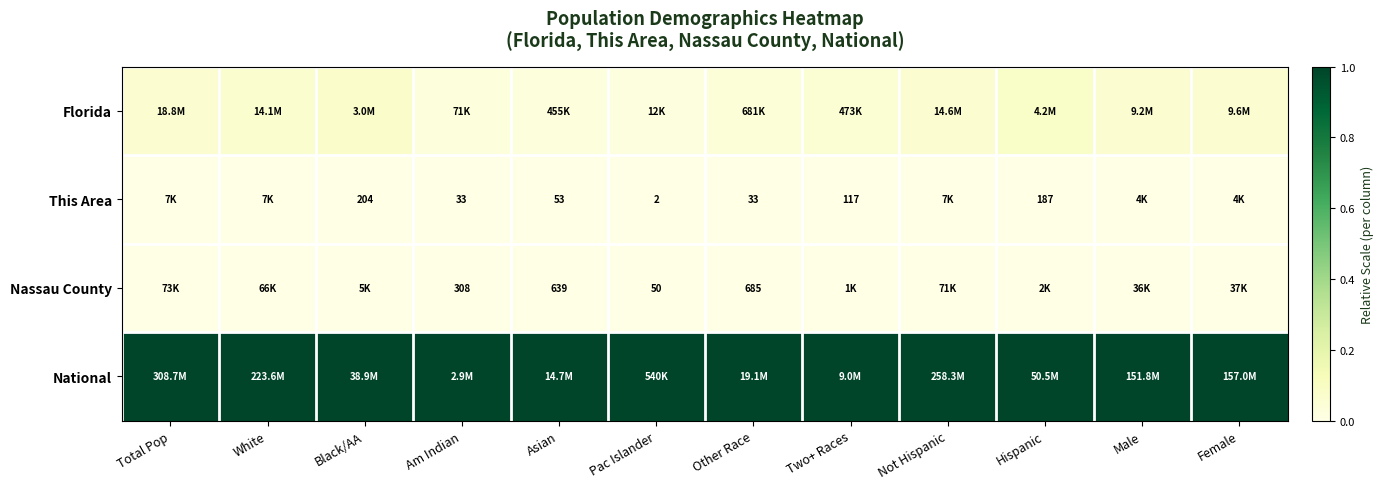

What is the spread (max minus min) of values at Not Hispanic?

1.0